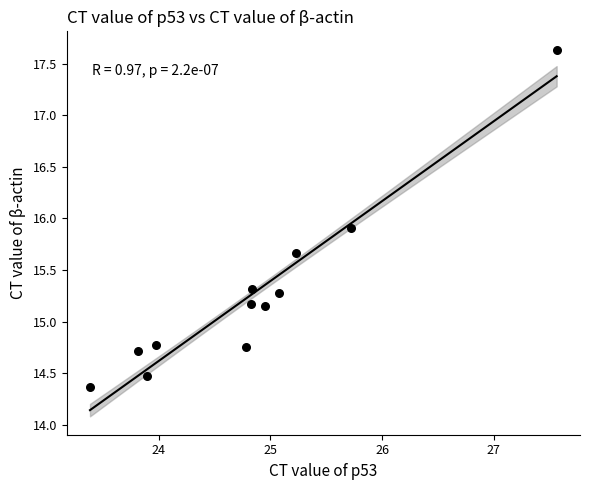

What Y value in the scatter plot is closest to 16?

15.9